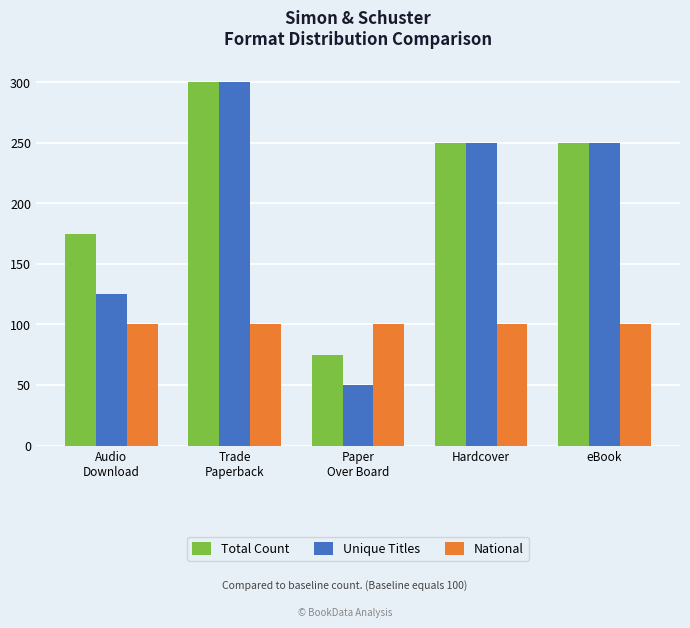

What is the highest value of the Unique Titles series?

300